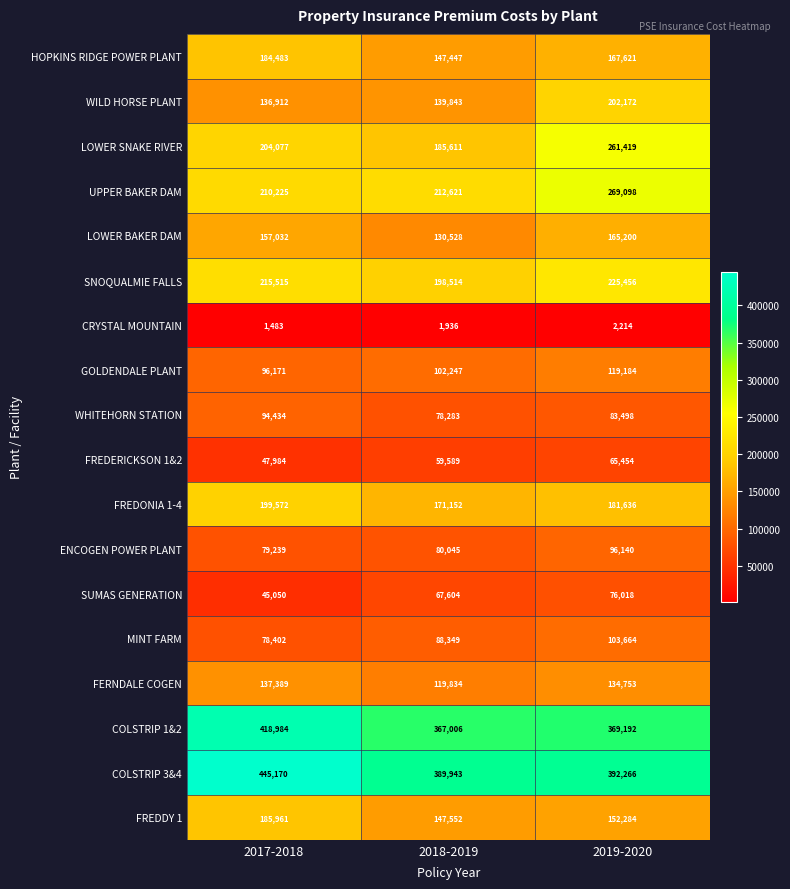

At which category is the sum across all series the highest?

2019-2020